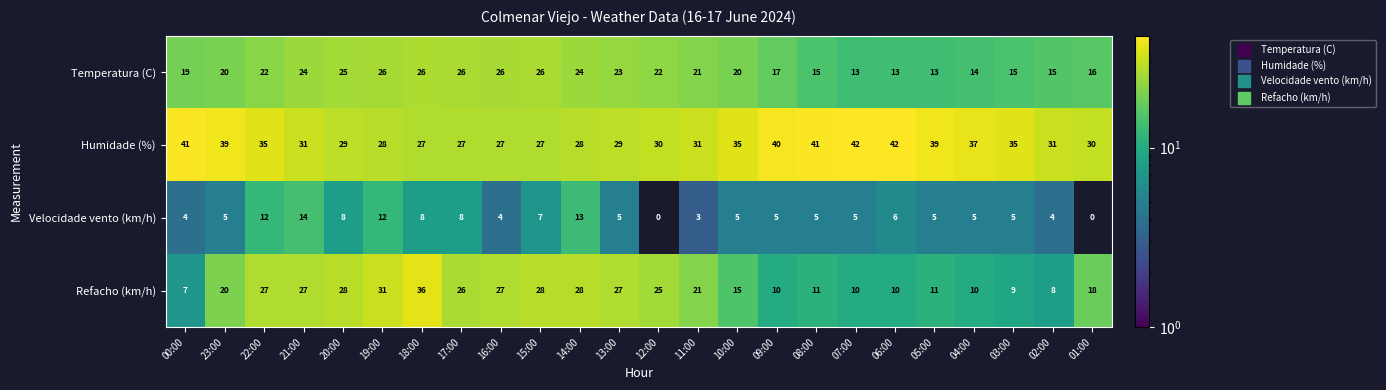

What is the total value across all series at 05:00?

68